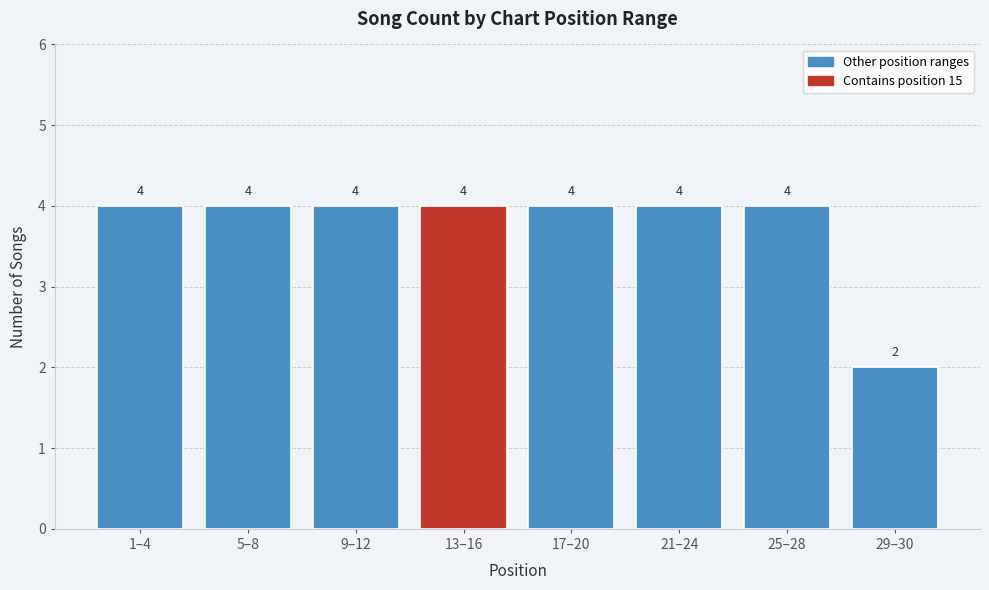

Reading right to left, what are all the values shown in this chart?

2	4	4	4	4	4	4	4